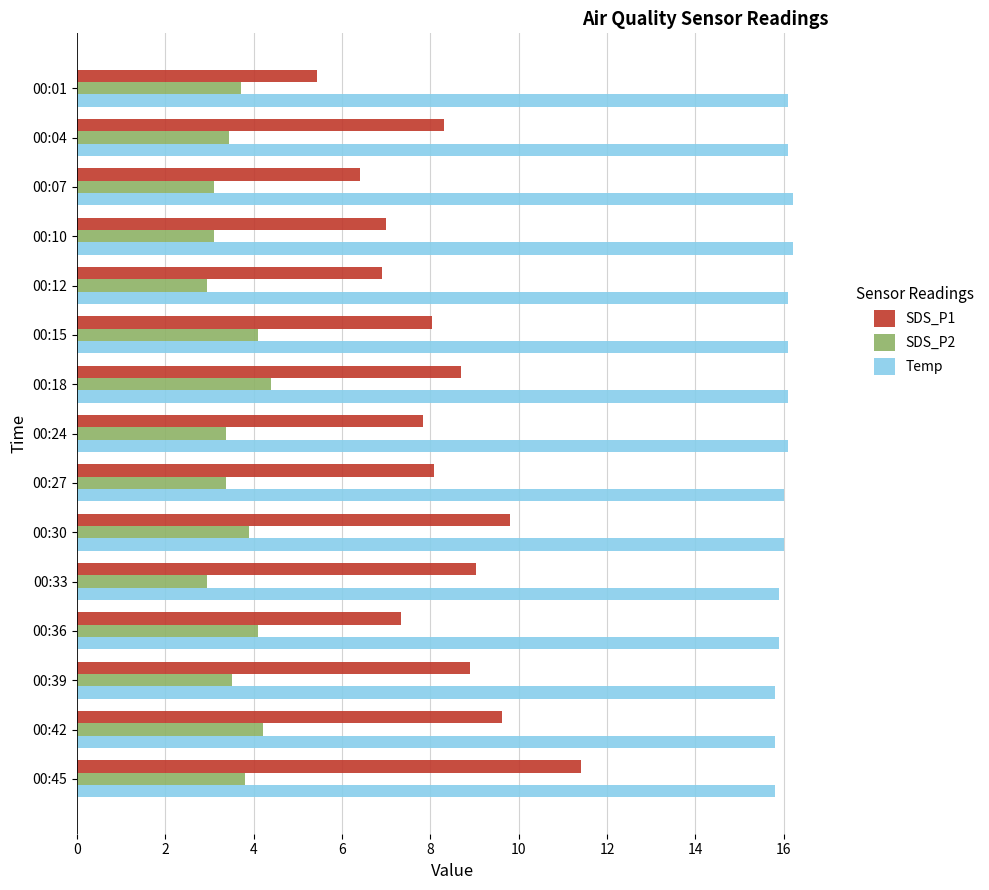

The value of SDS_P2 at 00:15 is 4.1. True or false?

True